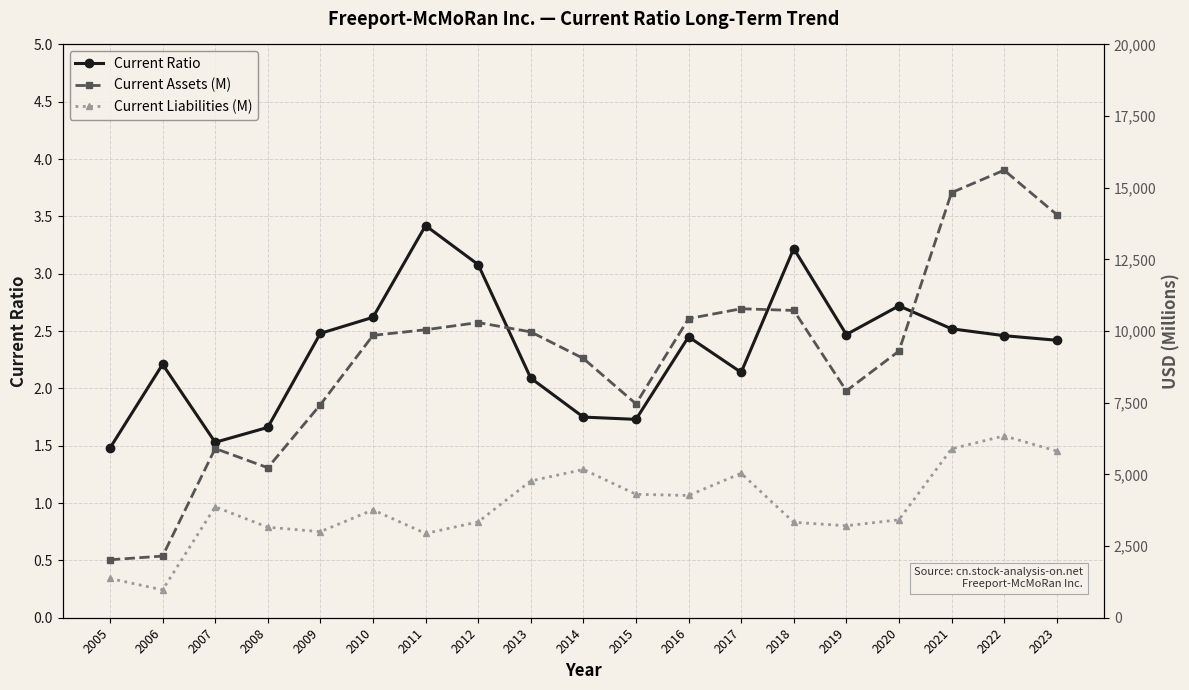

Reading right to left, what are all the values shown in this chart?

Current Ratio: 2.4	2.5	2.5	2.7	2.5	3.2	2.1	2.5	1.7	1.8	2.1	3.1	3.4	2.6	2.5	1.7	1.5	2.2	1.5
Current Assets (M): 14065.0	15613.0	14830.0	9303.0	7915.0	10720.0	10779.0	10435.0	7462.0	9045.0	9972.0	10297.0	10047.0	9851.0	7433.0	5233.0	5903.0	2151.0	2022.0
Current Liabilities (M): 5815.0	6345.0	5892.0	3417.0	3209.0	3329.0	5038.0	4265.0	4307.0	5172.0	4773.0	3343.0	2940.0	3763.0	3002.0	3158.0	3869.0	972.0	1369.0